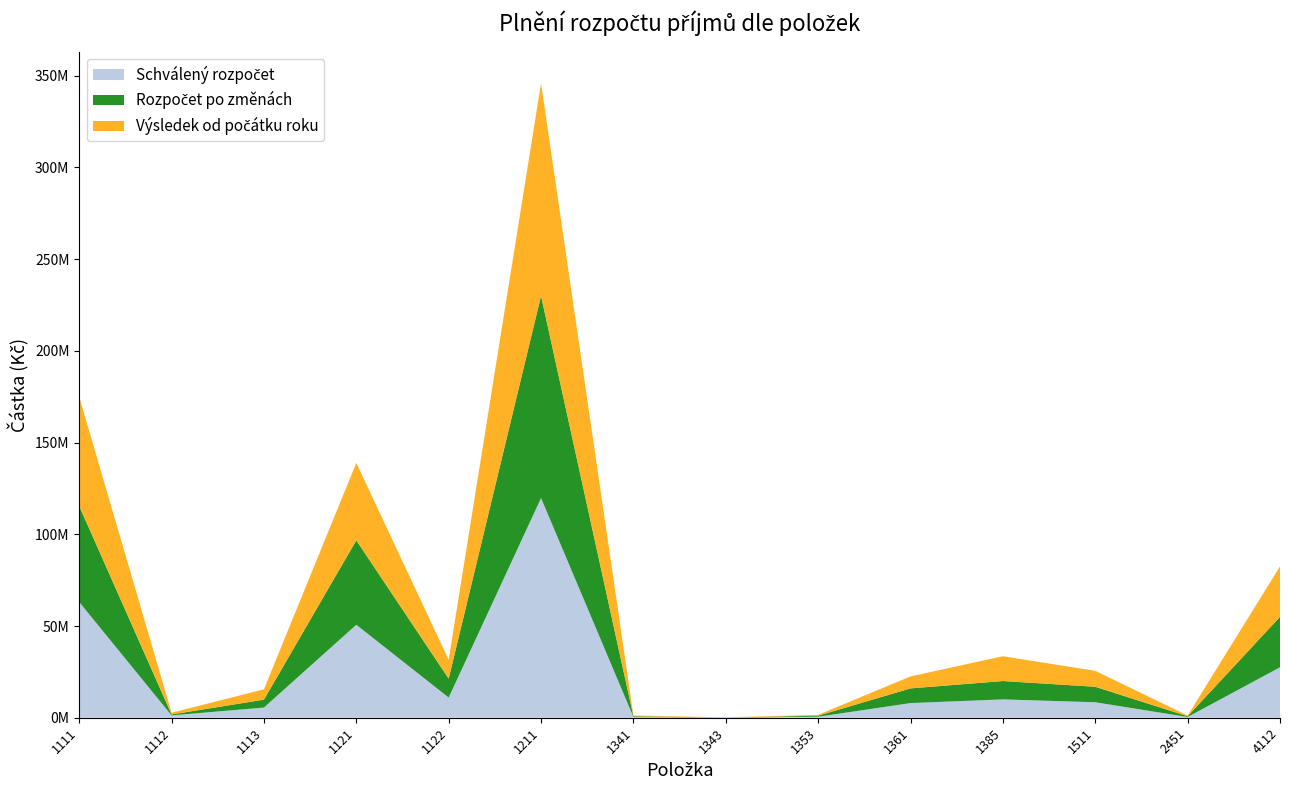

Reading left to right, list all the values displayed in this chart.

Schválený rozpočet: 1111=63091712.0	1112=1282048.0	1113=5547008.0	1121=50686976.0	1122=11000000.0	1211=119760896.0	1341=395000.0	1343=50000.0	1353=550000.0	1361=7995000.0	1385=10000000.0	1511=8437000.0	2451=400000.0	4112=27496000.0
Rozpočet po změnách: 1111=52300712.0	1112=500048.0	1113=4300008.0	1121=45999976.0	1122=10283940.0	1211=110212896.0	1341=395000.0	1343=50000.0	1353=544640.0	1361=7995000.0	1385=10000000.0	1511=8437000.0	2451=400000.0	4112=27496000.0
Výsledek od počátku roku: 1111=59555670.0	1112=925289.6	1113=5643607.3	1121=42233628.0	1122=10283940.0	1211=115887518.6	1341=406353.0	1343=131310.0	1353=473000.0	1361=6539178.2	1385=13528820.9	1511=8689674.2	2451=400000.0	4112=27496000.0